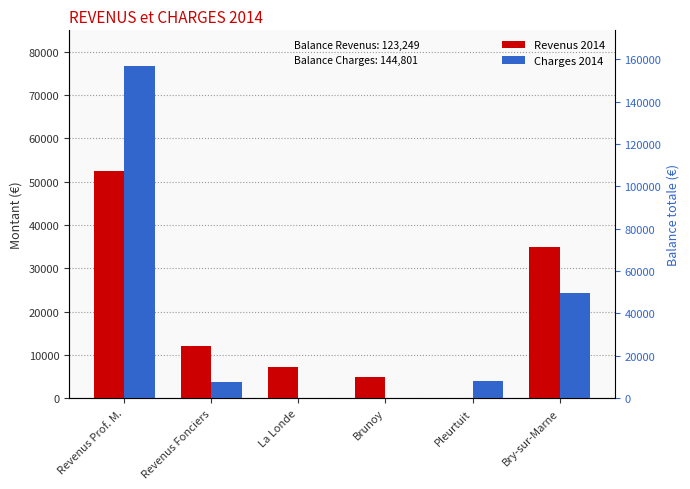

True or false: Revenus 2014 has a value of 12000 at Revenus Fonciers.

True